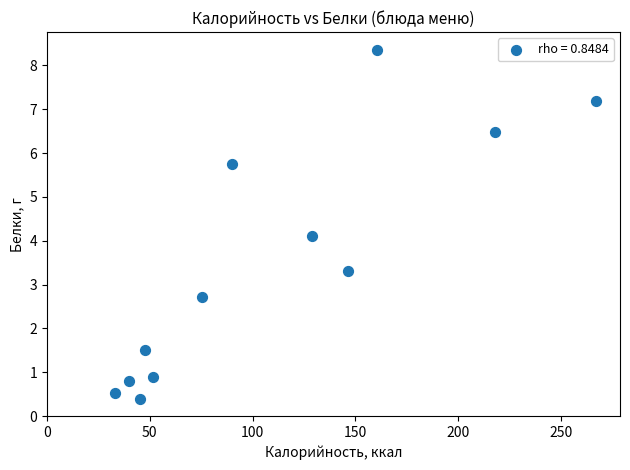

What is the average X value?

108.7